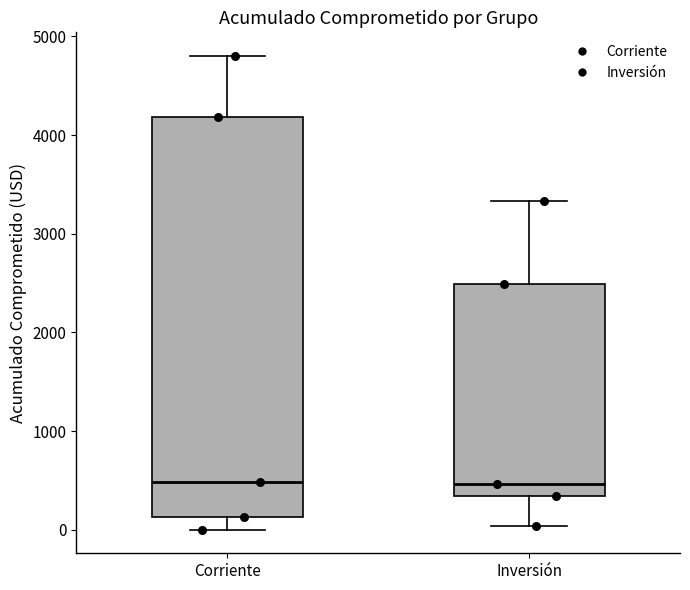

Comparing the boxes themselves (not the whiskers), which one is the tallest?

Corriente